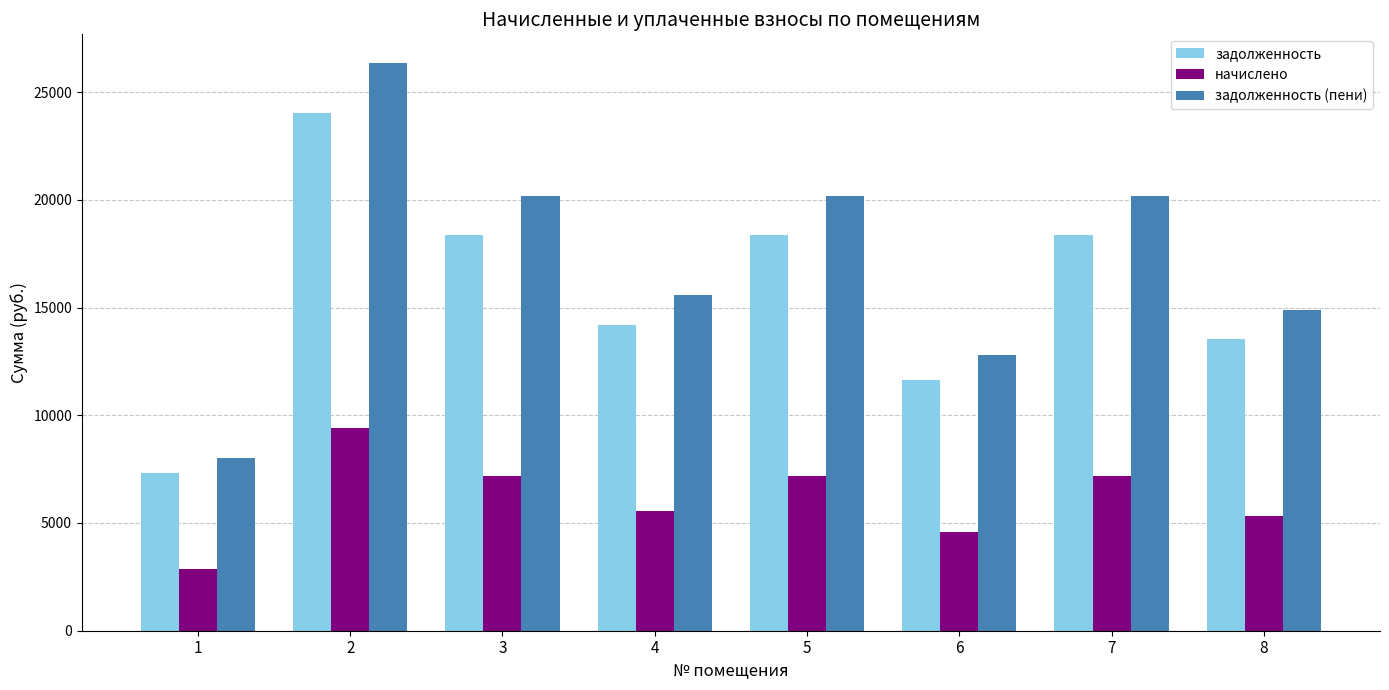

At how many categories does at least one series exceed 16136?

4